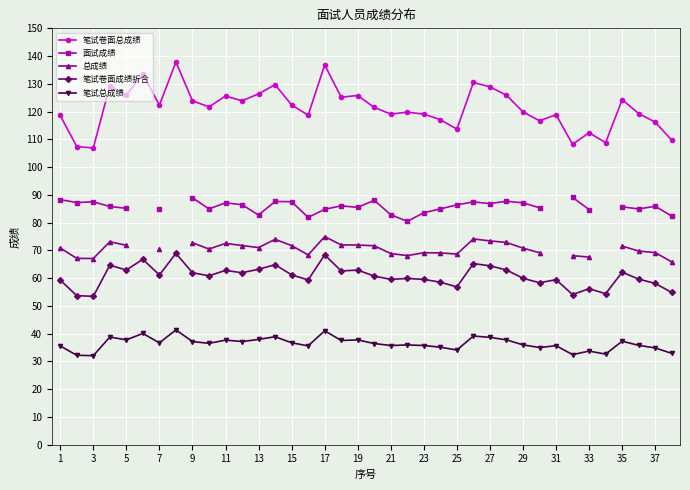

What is the difference between the maximum and minimum values in the 总成绩 series?

9.1